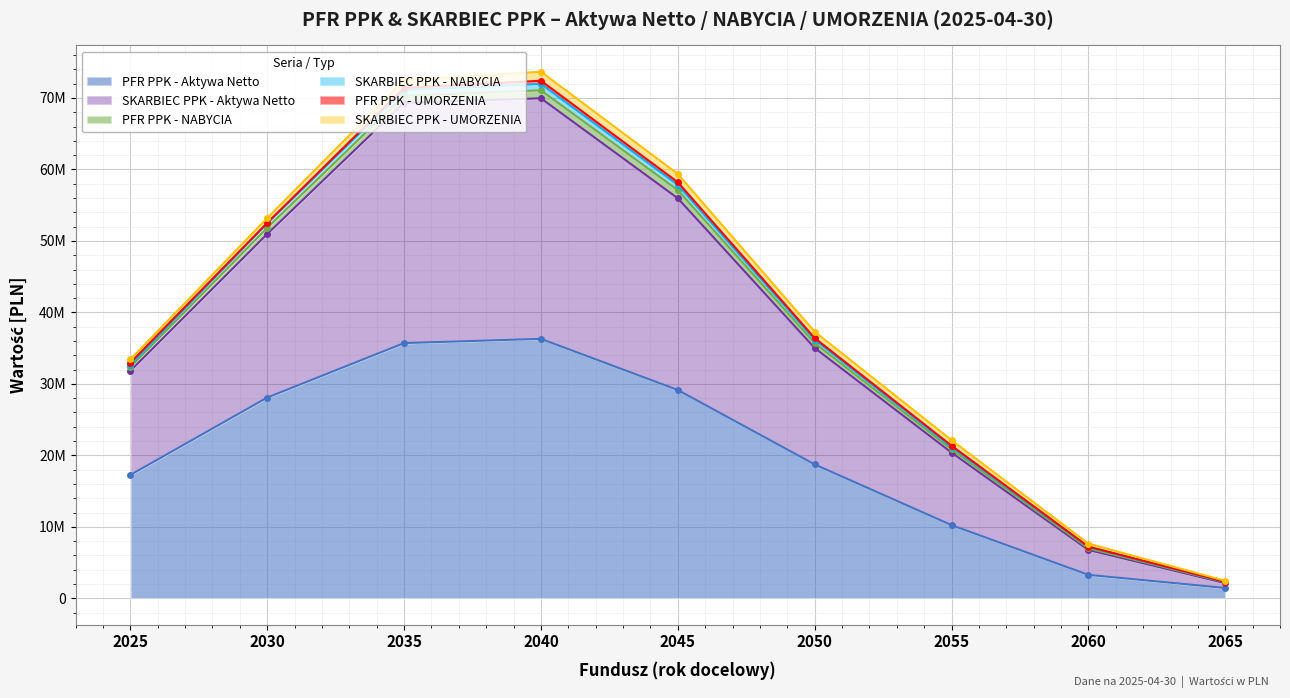

True or false: PFR PPK - Aktywa Netto and SKARBIEC PPK - NABYCIA cross at least once.

False